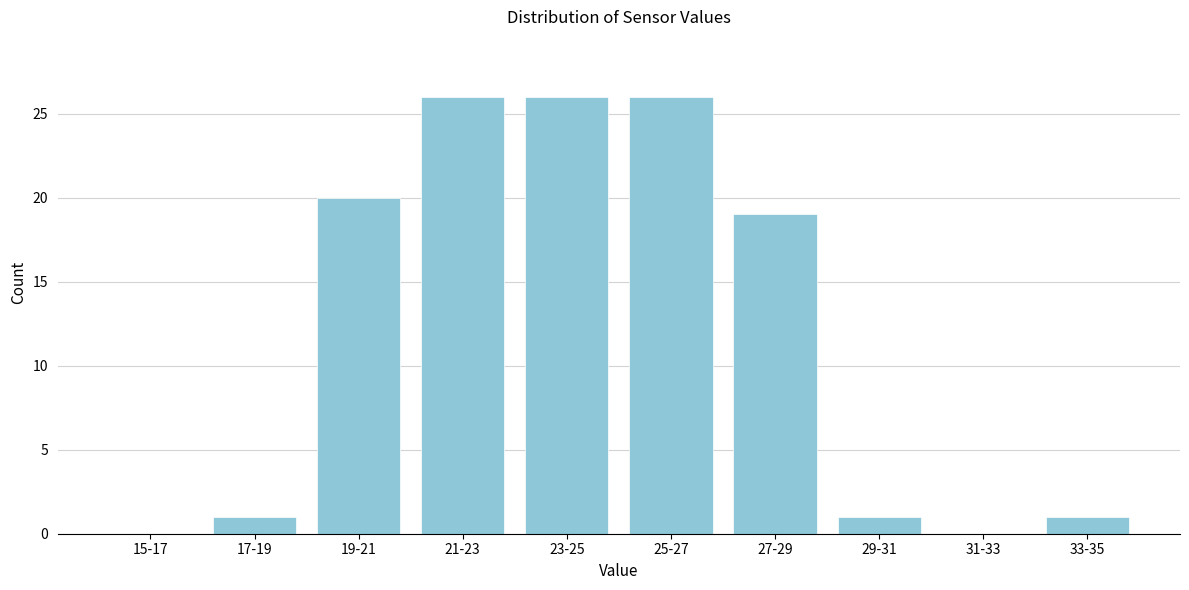

Reading right to left, transcribe all the data shown in this chart.

33-35=1	31-33=0	29-31=1	27-29=19	25-27=26	23-25=26	21-23=26	19-21=20	17-19=1	15-17=0